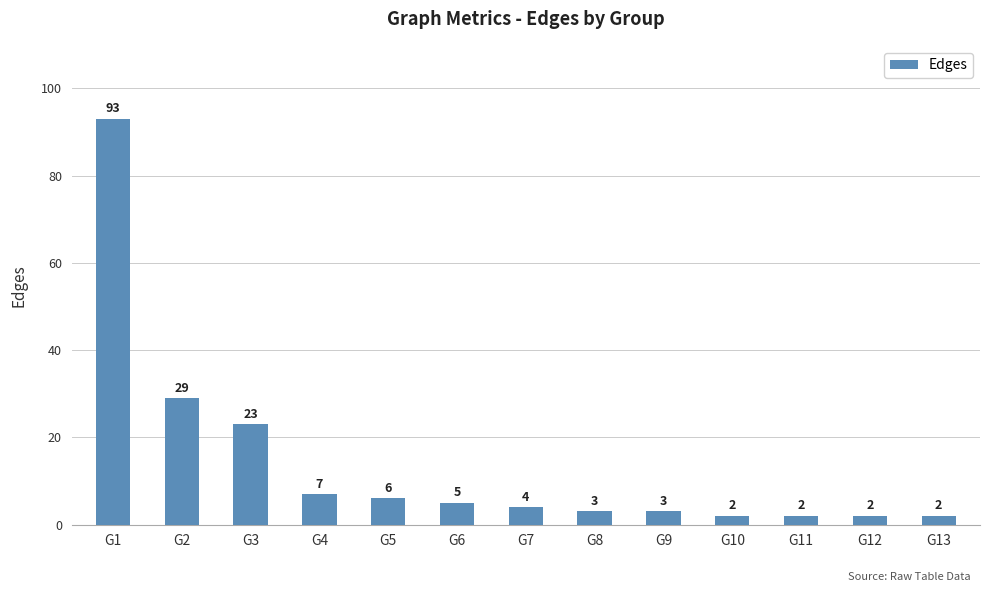

What is the value of the 7th bar from the left?

4